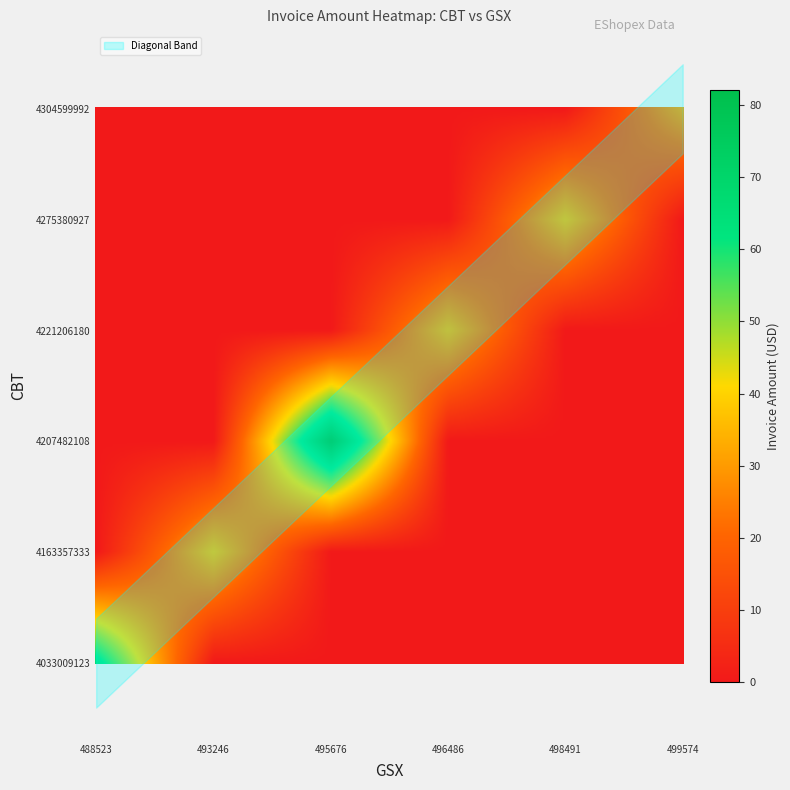

How many values in 496486 are above zero?

1